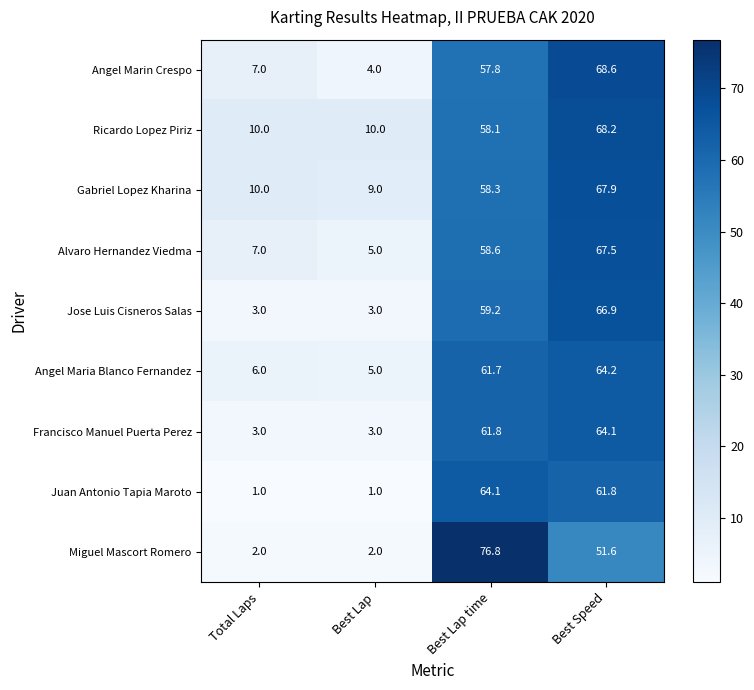

The value of Juan Antonio Tapia Maroto at Best Lap is 1.0. True or false?

True